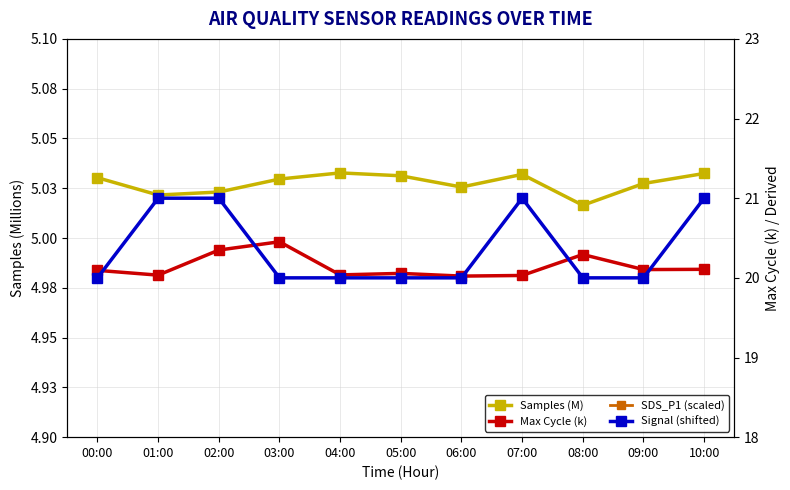

At 01:00, list the series in order from smallest to largest.

Samples (M), Max Cycle (k), Signal (shifted), SDS_P1 (scaled)